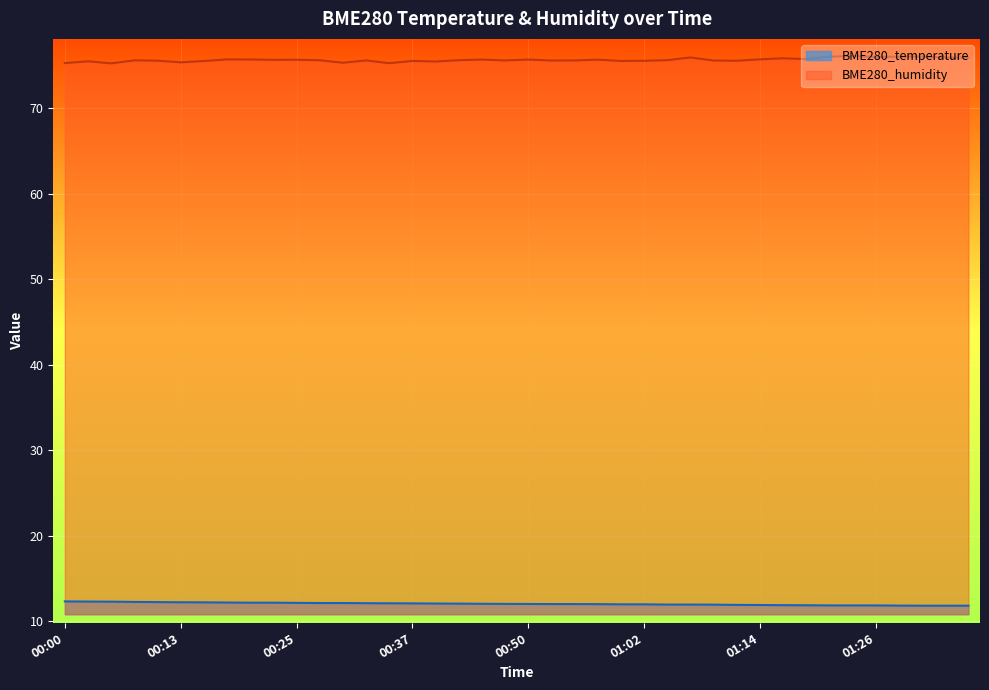

At which category does the chart reach its minimum across all series?

01:31